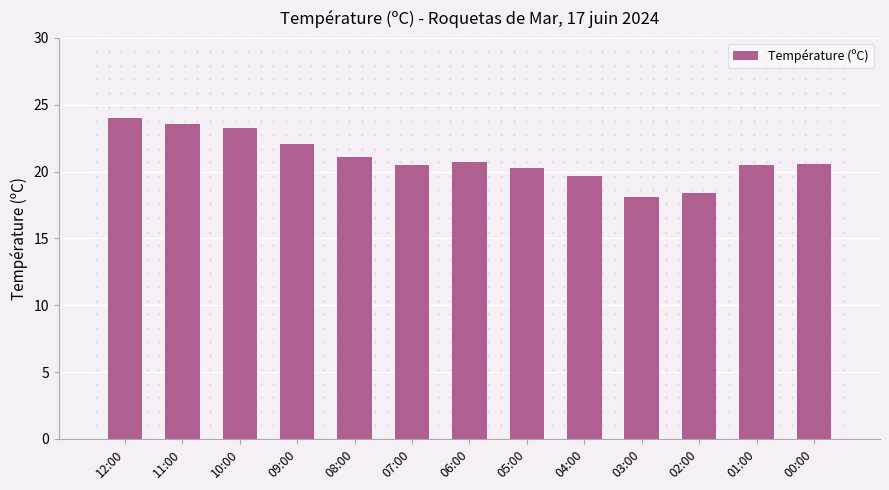

What position from the right is 10:00?

11